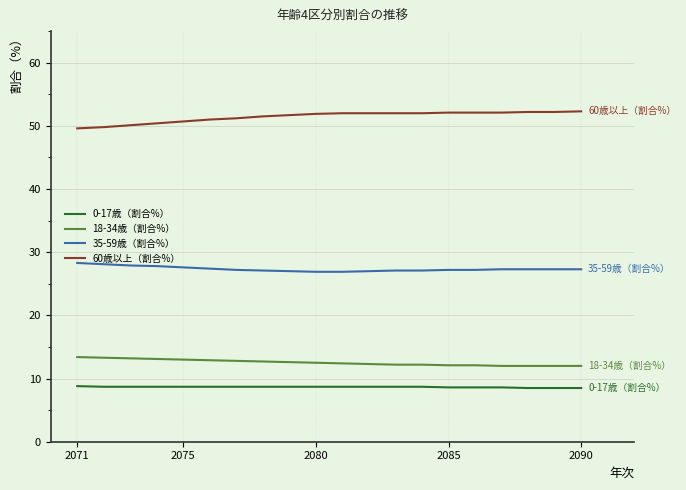

What is the minimum value for 18-34歳（割合%）?

12.0